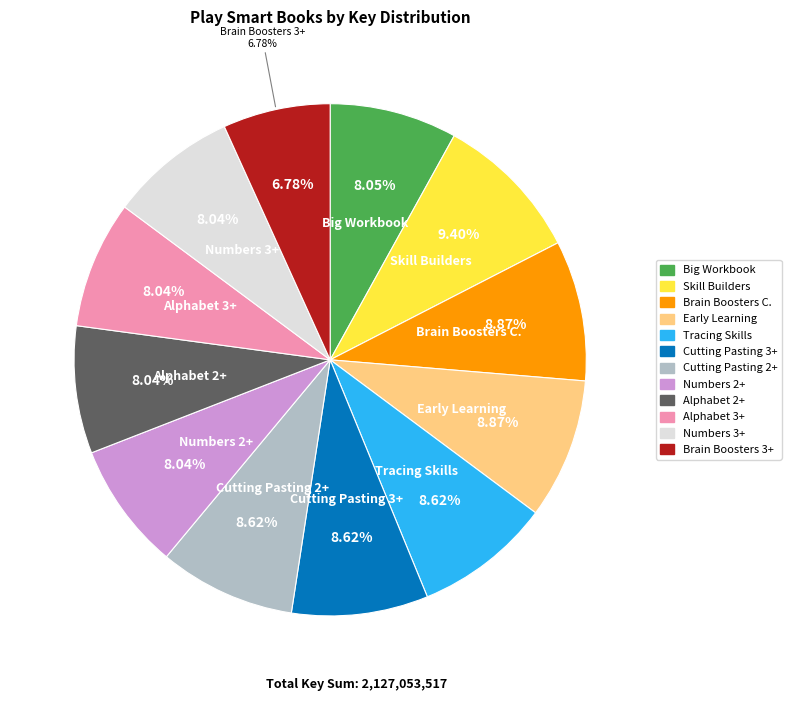

Is it true that Play Smart Alphabet 2+ is 8% of the pie?

True